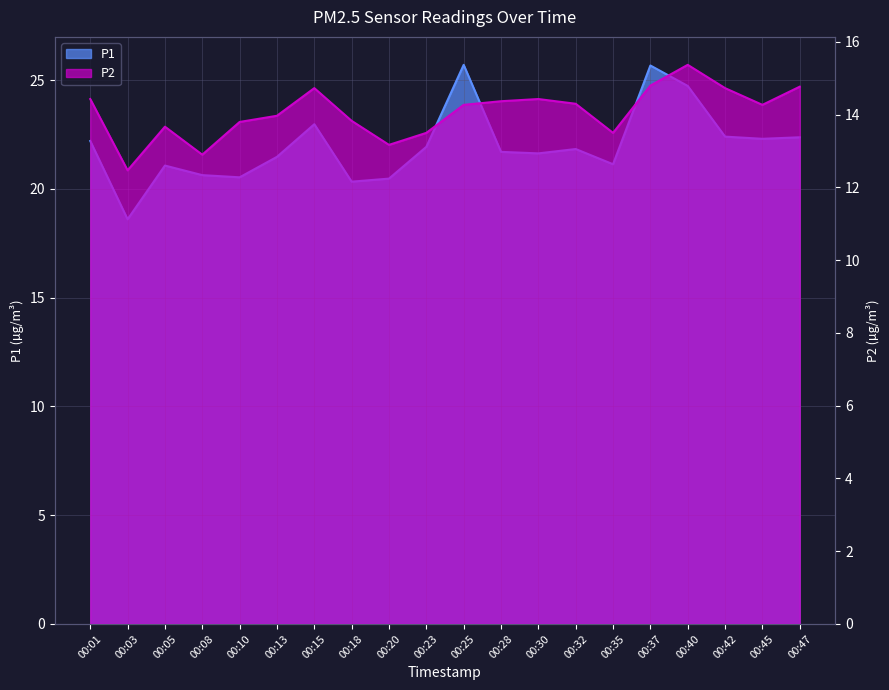

Reading right to left, transcribe all the data shown in this chart.

P1: 22.4	22.3	22.4	24.7	25.7	21.1	21.8	21.6	21.7	25.7	21.9	20.5	20.3	23.0	21.5	20.5	20.6	21.1	18.6	22.2
P2: 14.8	14.3	14.7	15.4	14.8	13.5	14.3	14.4	14.4	14.3	13.5	13.2	13.8	14.7	14.0	13.8	12.9	13.7	12.5	14.4